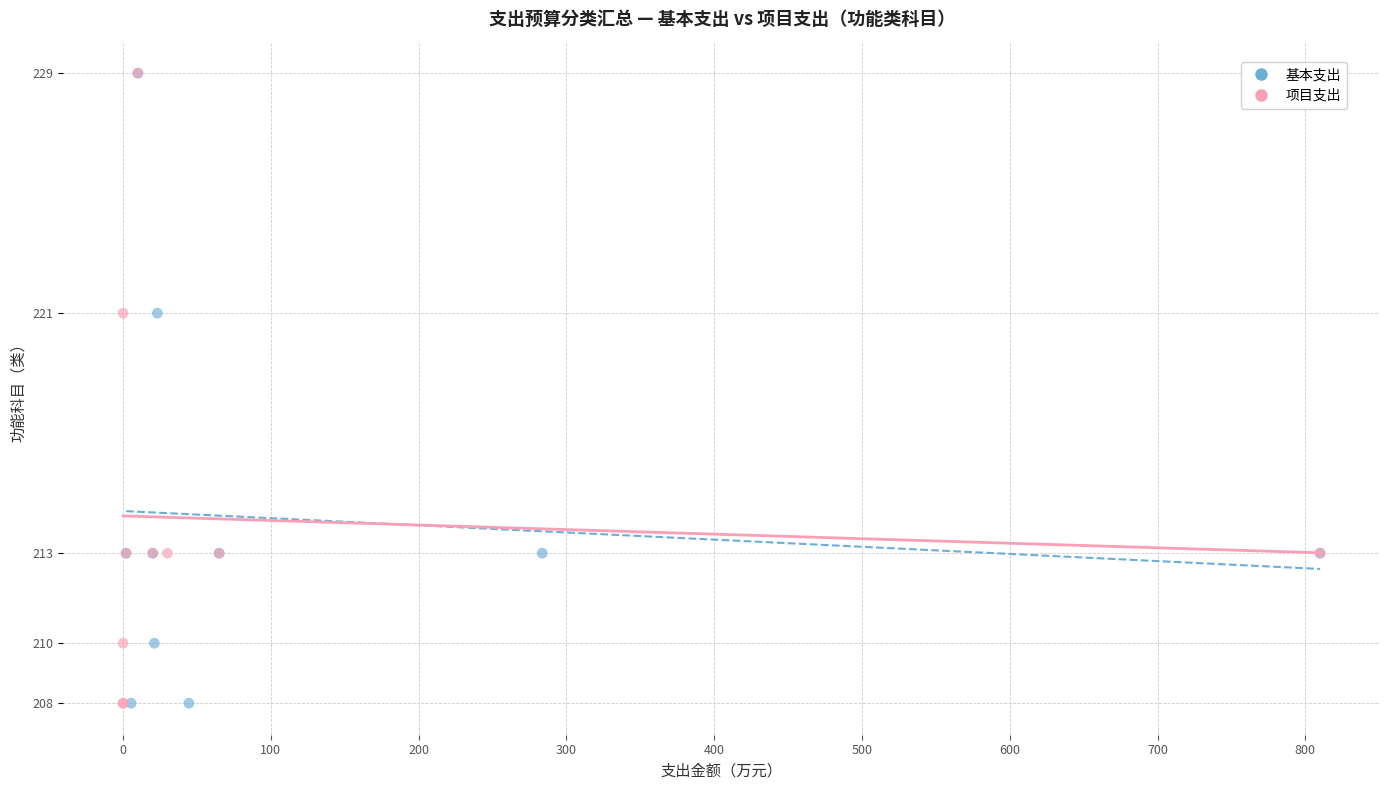

What are all the series names shown in the legend?

基本支出, 项目支出